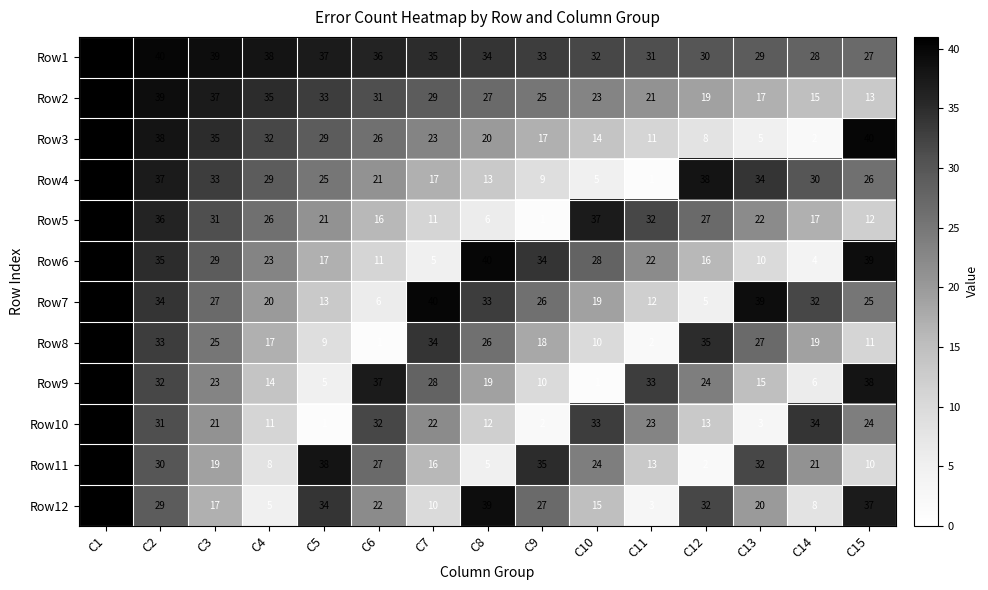

At which label is Row10 closest to 21?

C3